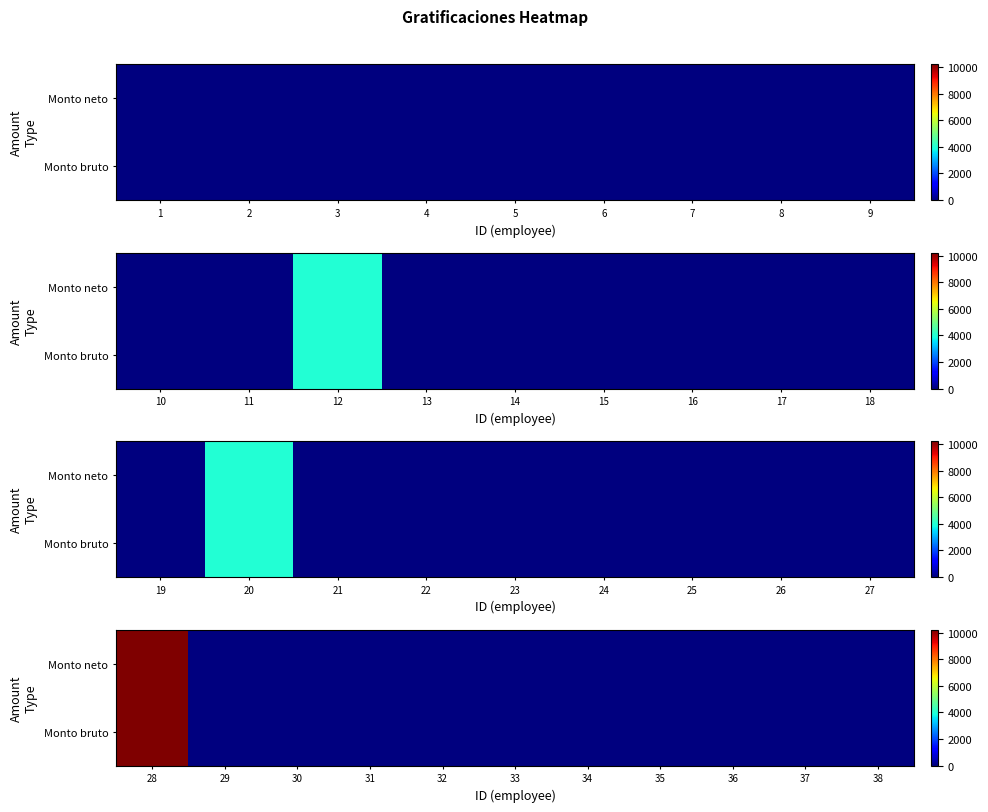

What is the highest value of the Monto neto series?

10203.3